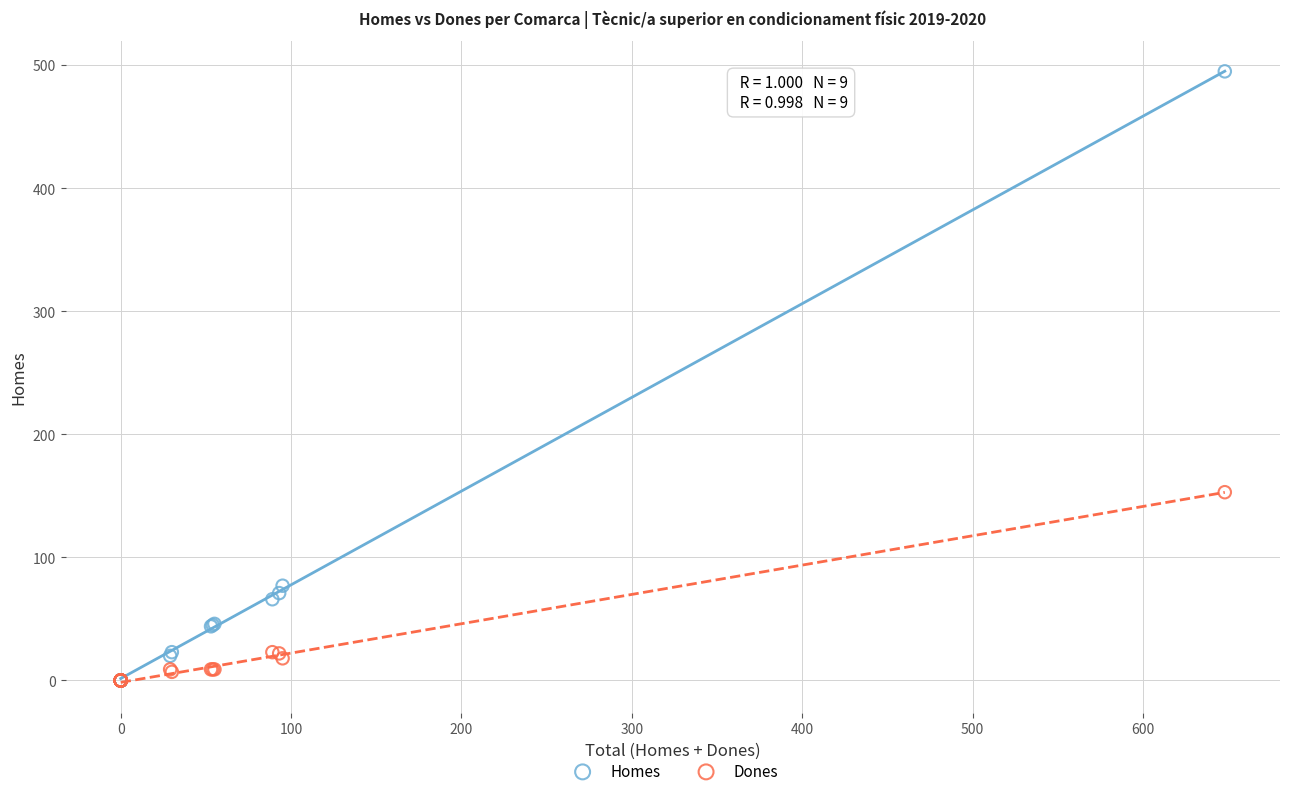

Which series has the largest Y range (max minus min)?

Homes